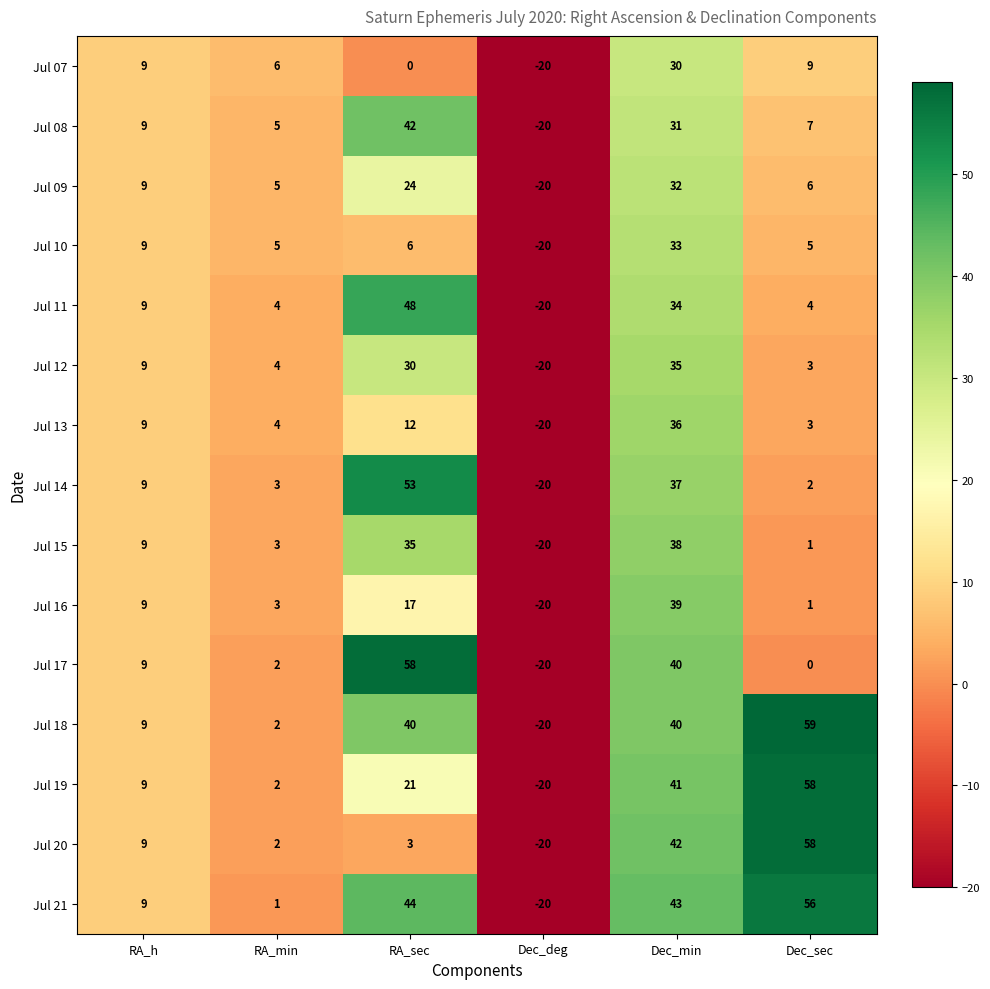

Where is Jul 12 nearest to the value 7?

RA_h